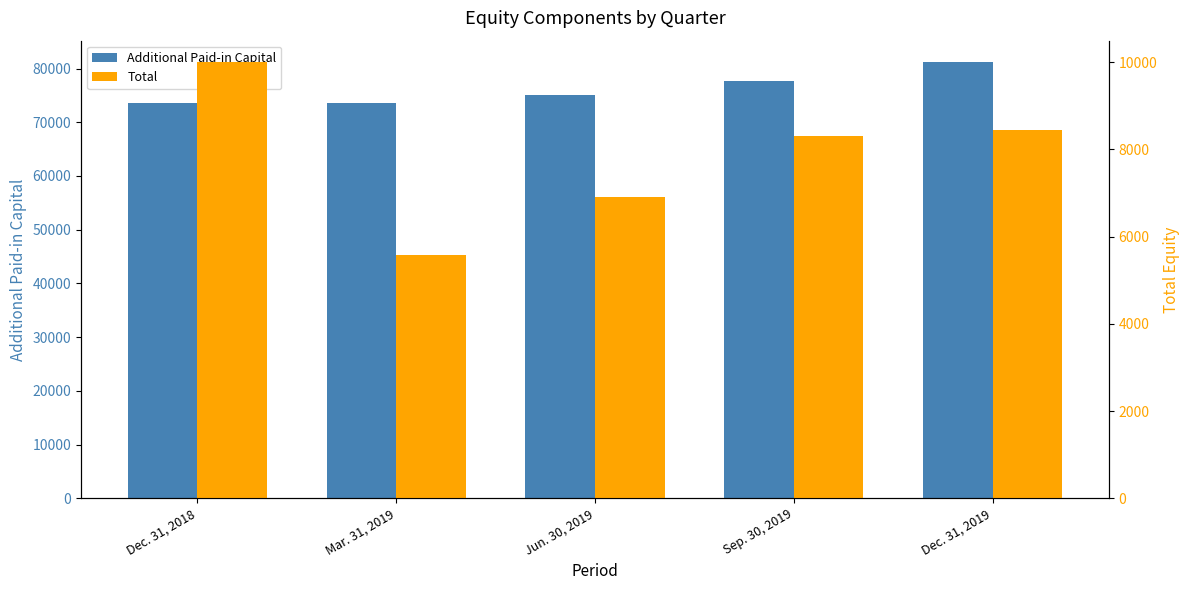

Rank the series at Dec. 31, 2018 from lowest to highest value.

Total, Additional Paid-in Capital